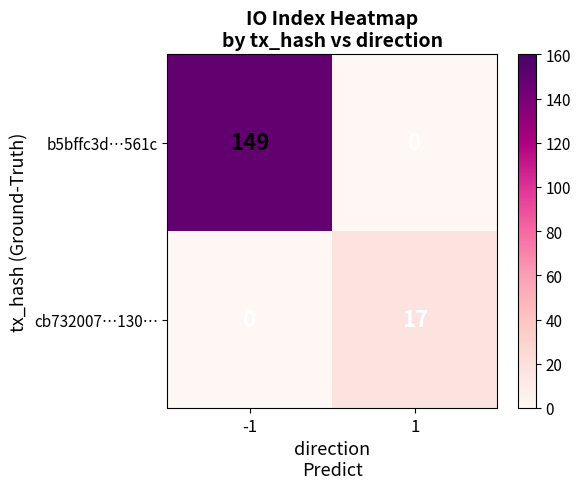

The b5bffc3d…561c series shows 263 at -1. True or false?

False